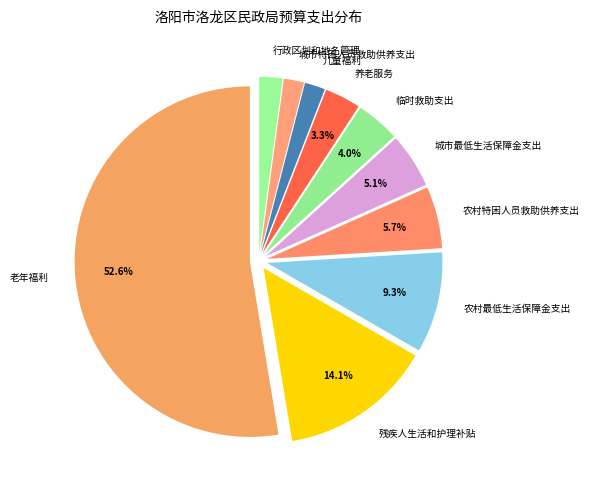

How many segments does this pie chart have?

10